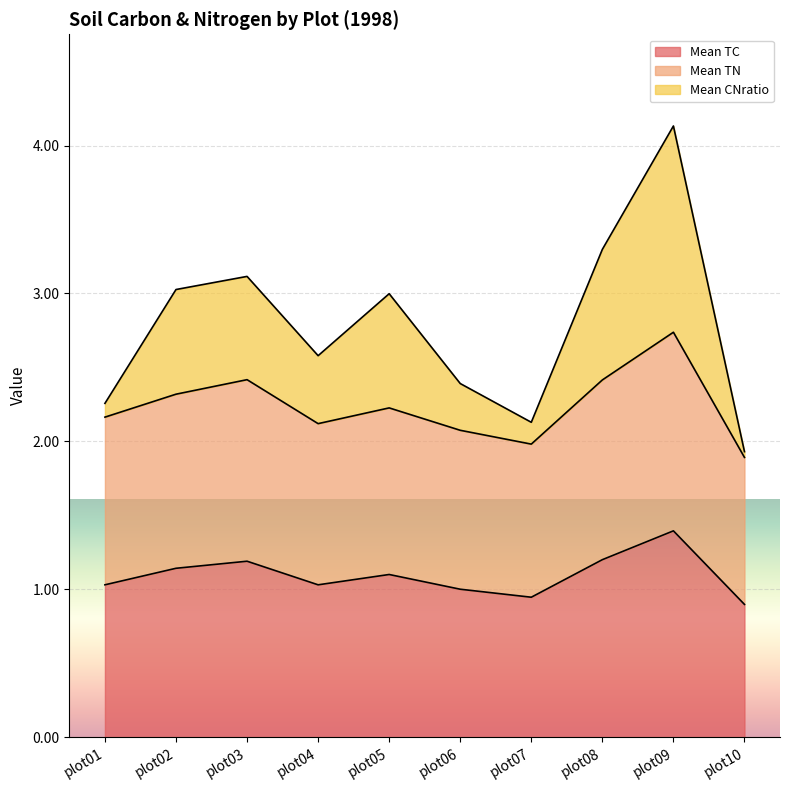

At how many categories does at least one series exceed 2?

9